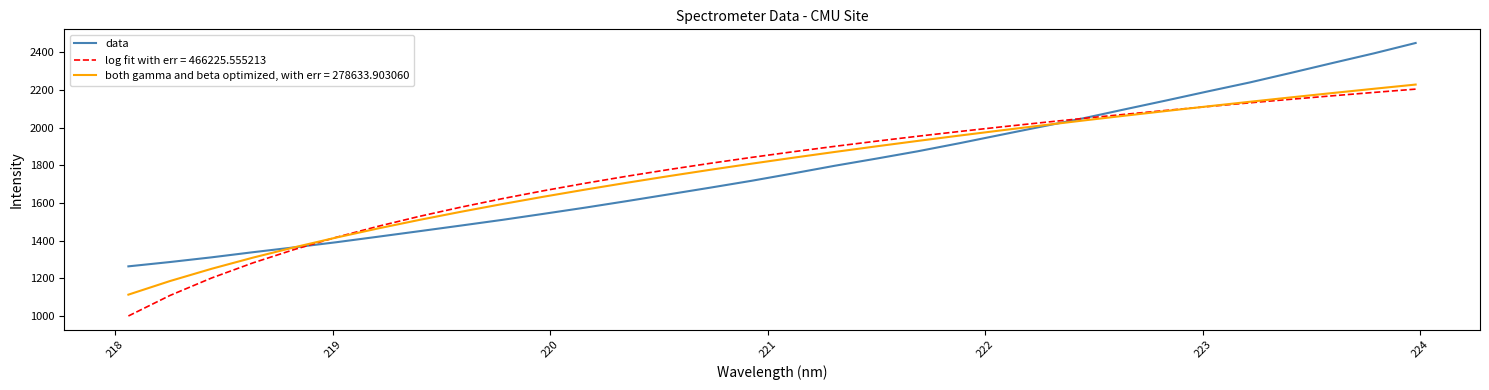

Rank the series by their maximum value, from highest to lowest.

data, both gamma and beta optimized, with err = 278633.903060, log fit with err = 466225.555213